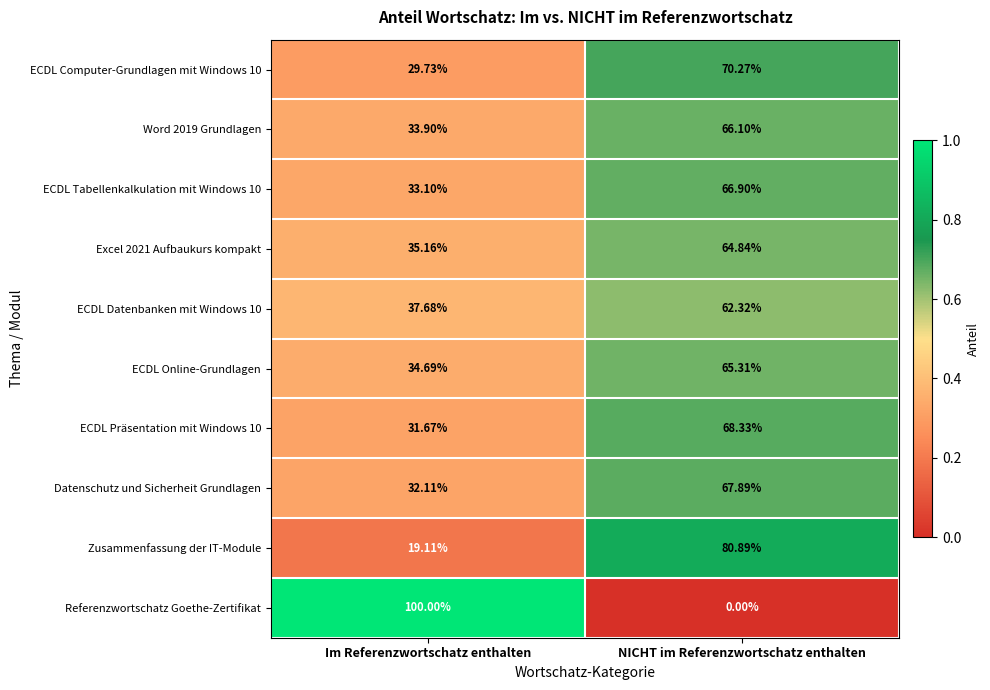

What is the difference between the highest and lowest values at NICHT im Referenzwortschatz enthalten?

80.9